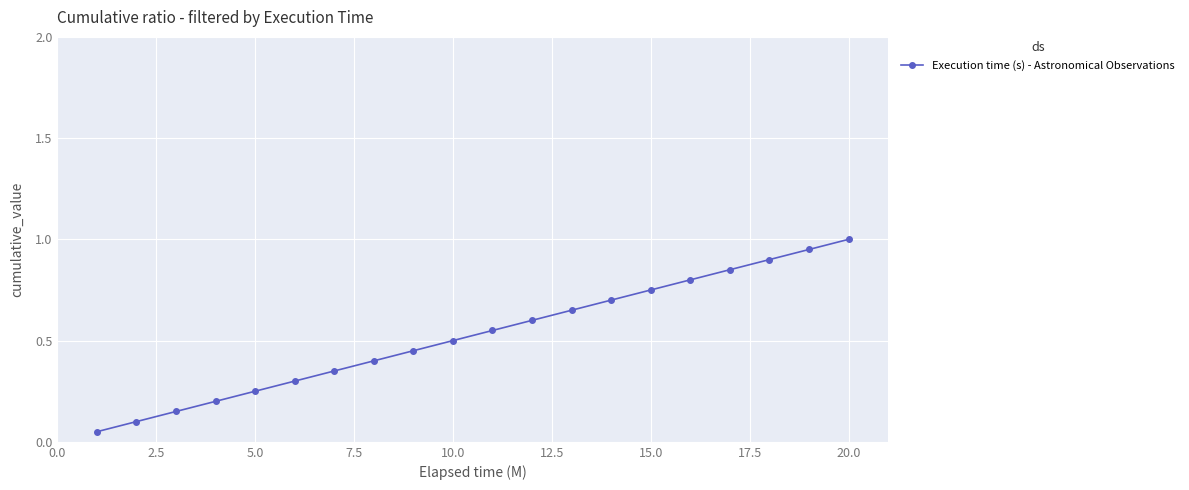

What is the maximum value shown in the chart?

1.0